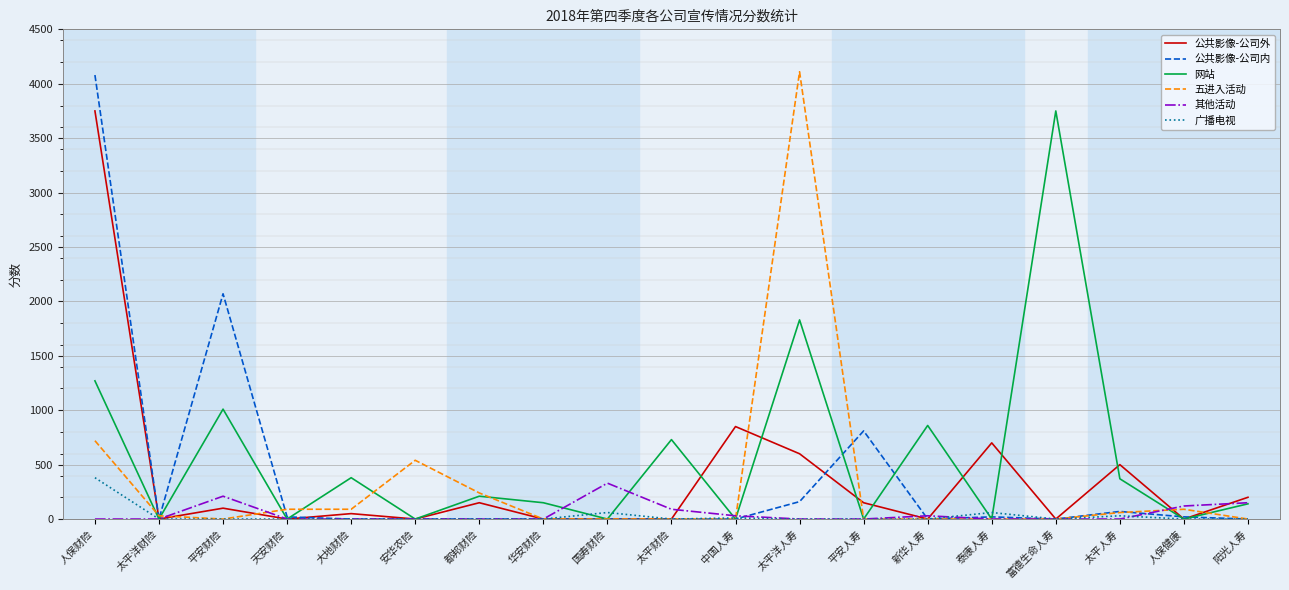

At which label does 公共影像-公司外 reach its peak?

人保财险